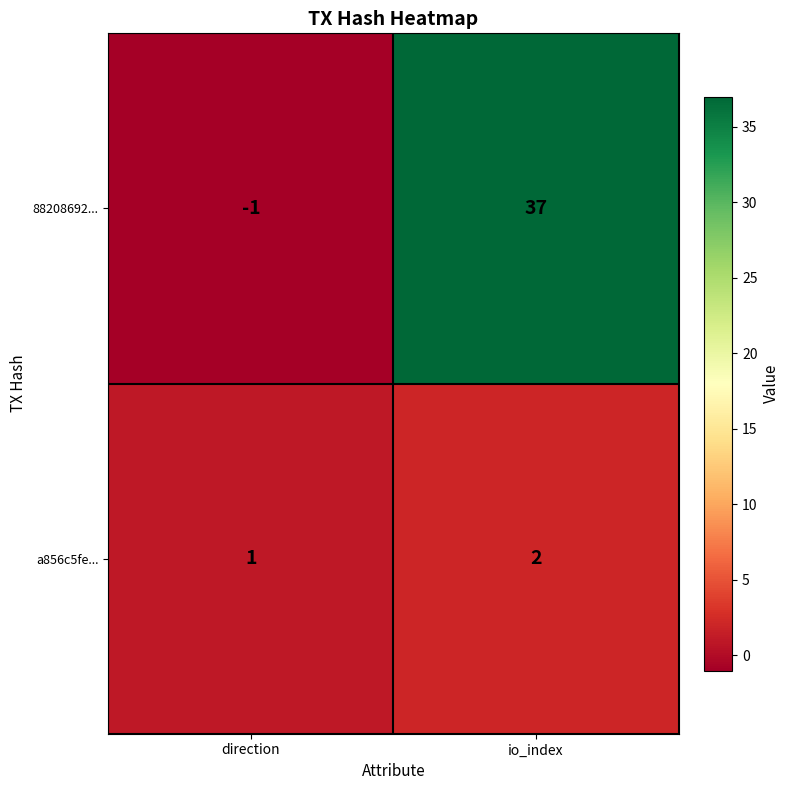

What is the spread (max minus min) of values at io_index?

35